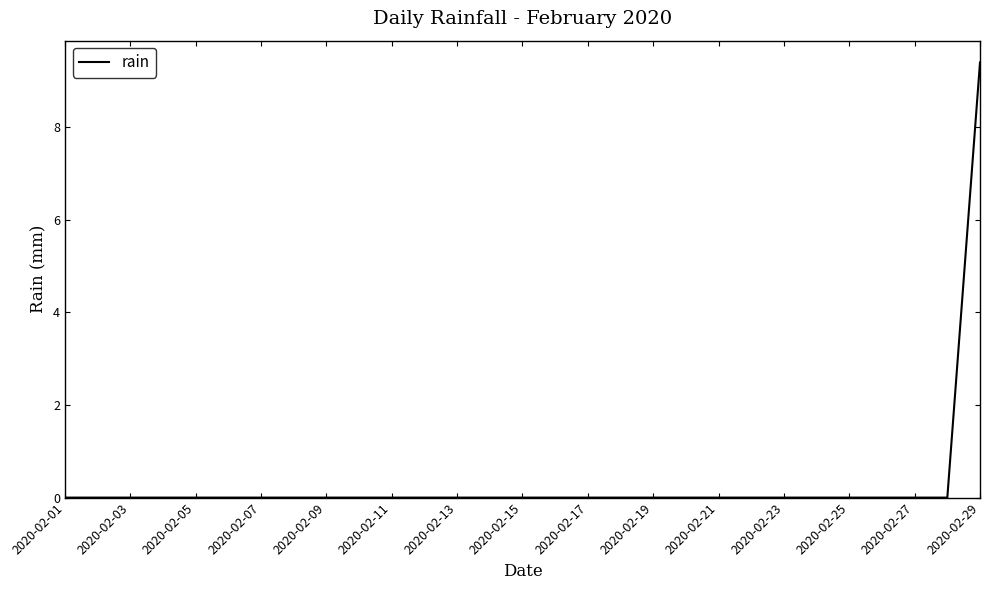

What is the difference between the maximum and minimum values?

9.4